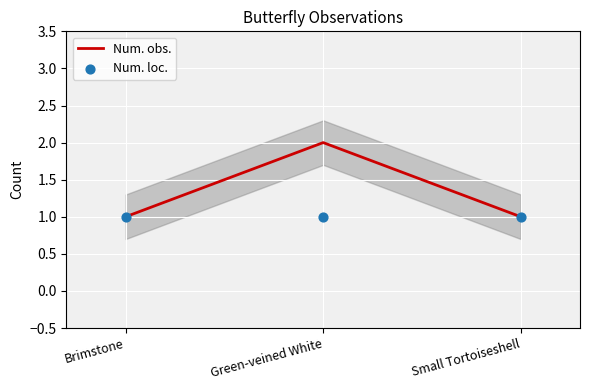

At how many categories does at least one series exceed 1?

1